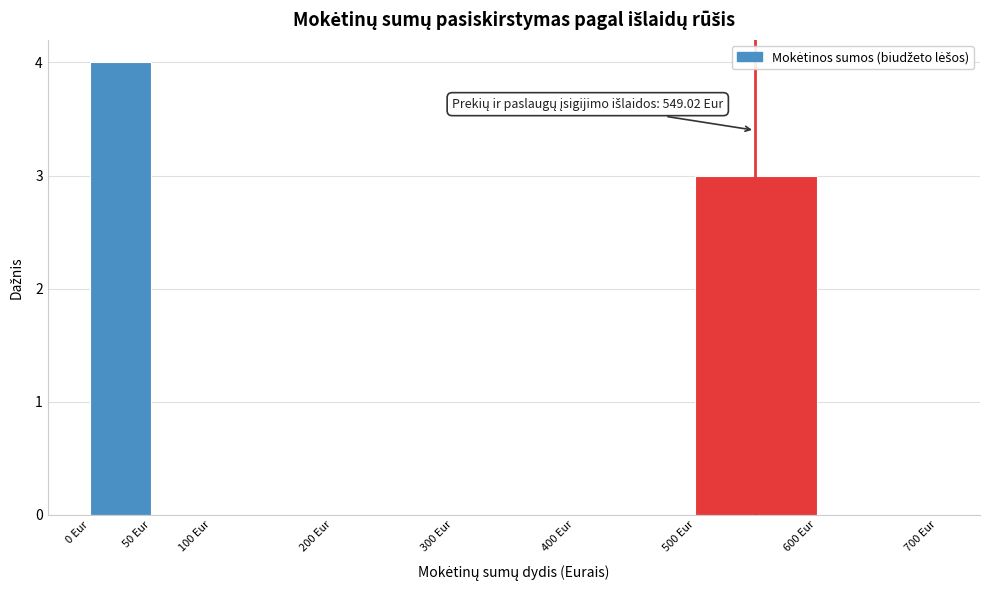

Which range on the x-axis has the tallest bar?

0 to 50